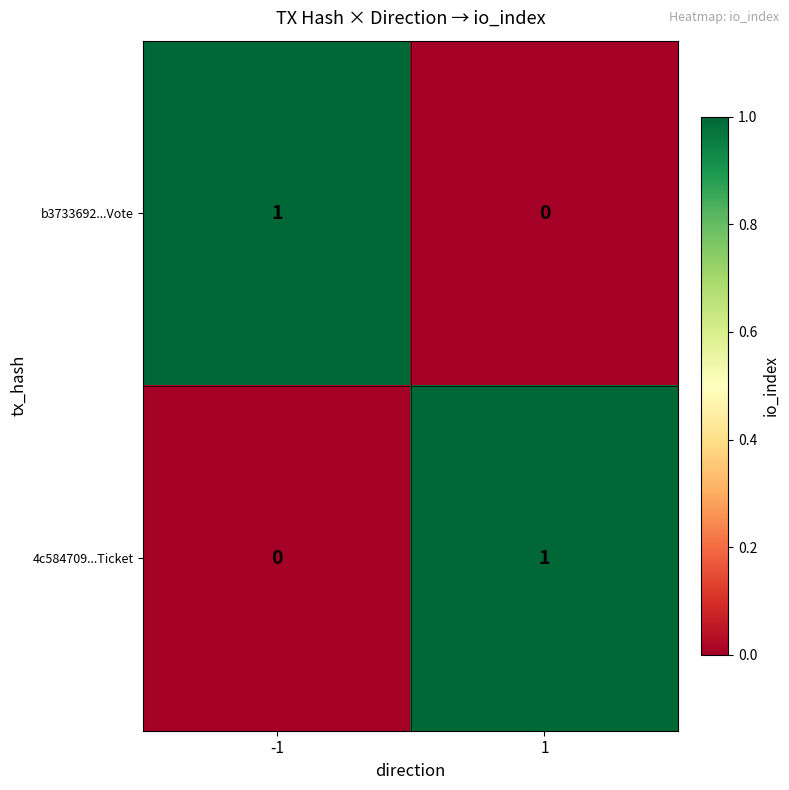

What is the total value across all series at 1?

1